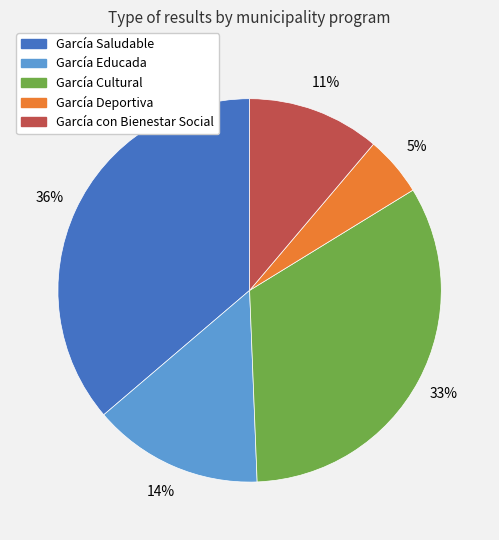

Is there any slice that represents more than half of the pie?

No